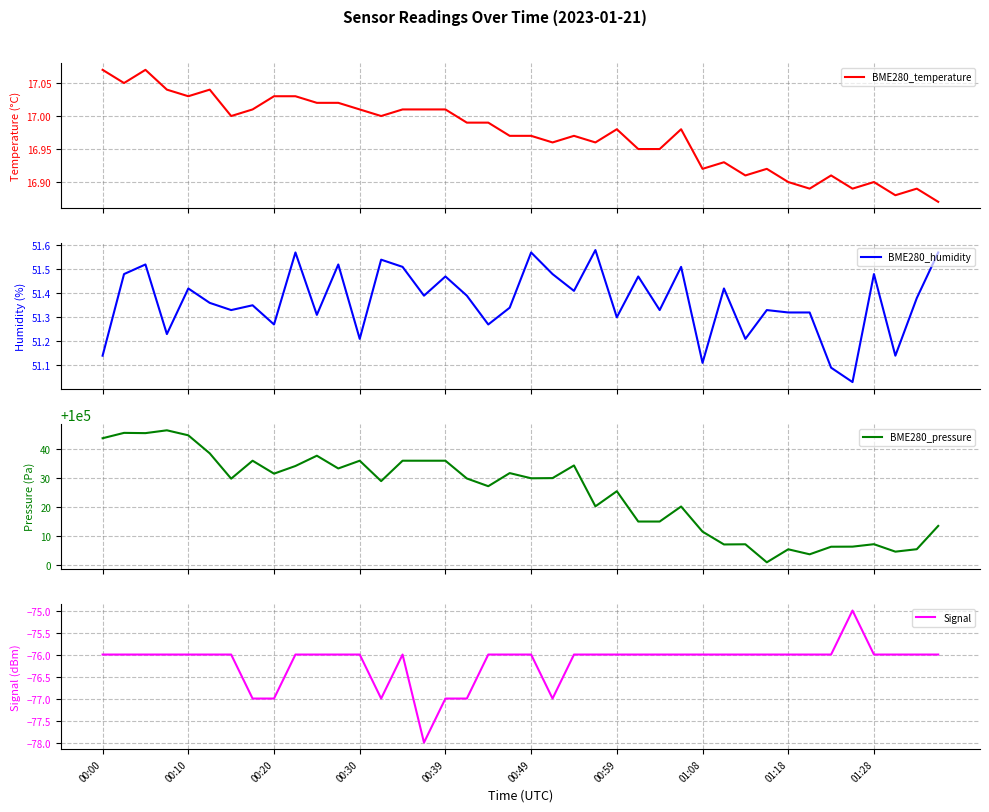

What is the highest value of the BME280_pressure series?

100046.4